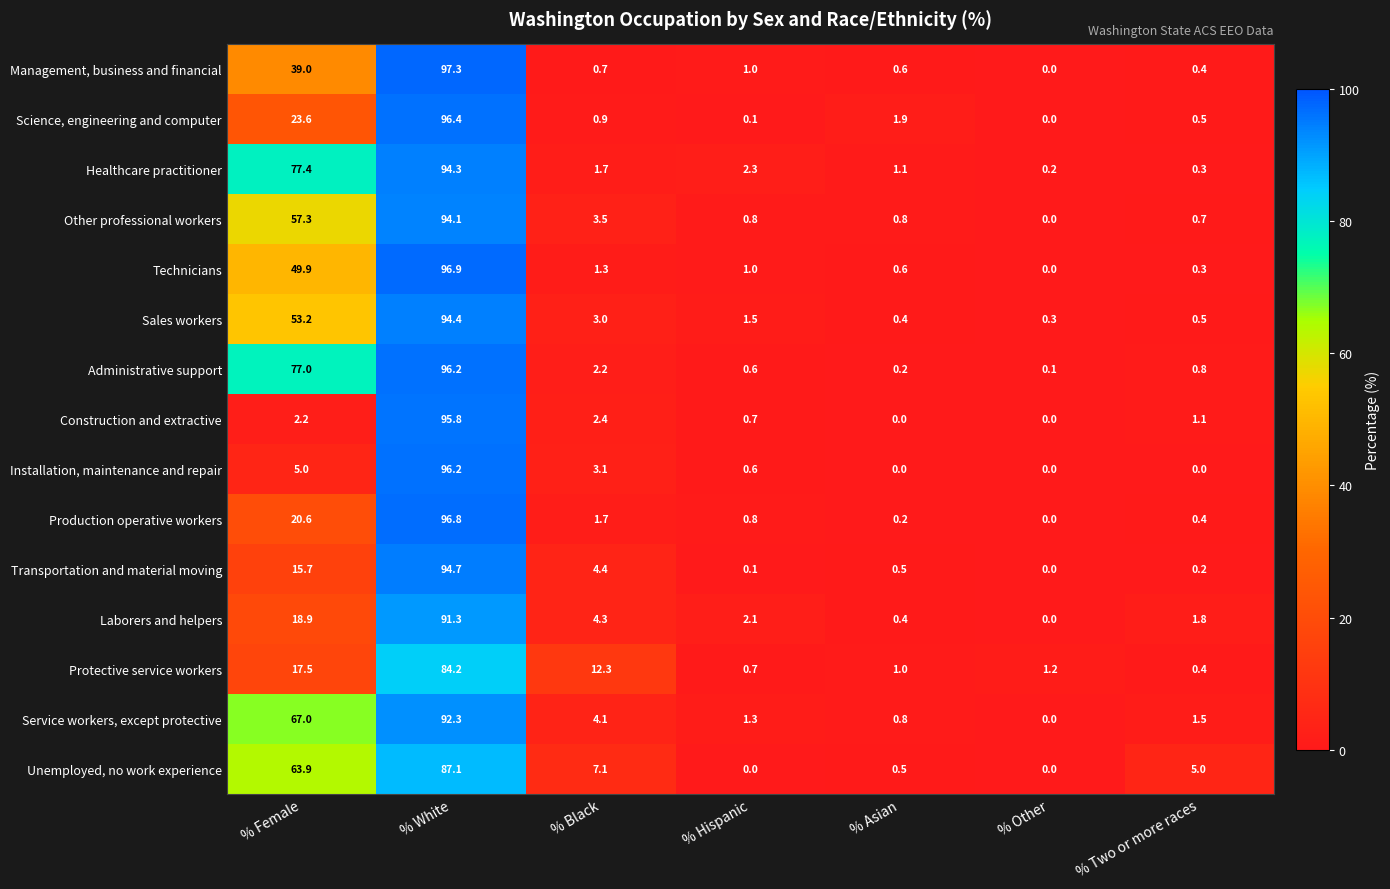

How many series are shown in this chart?

15